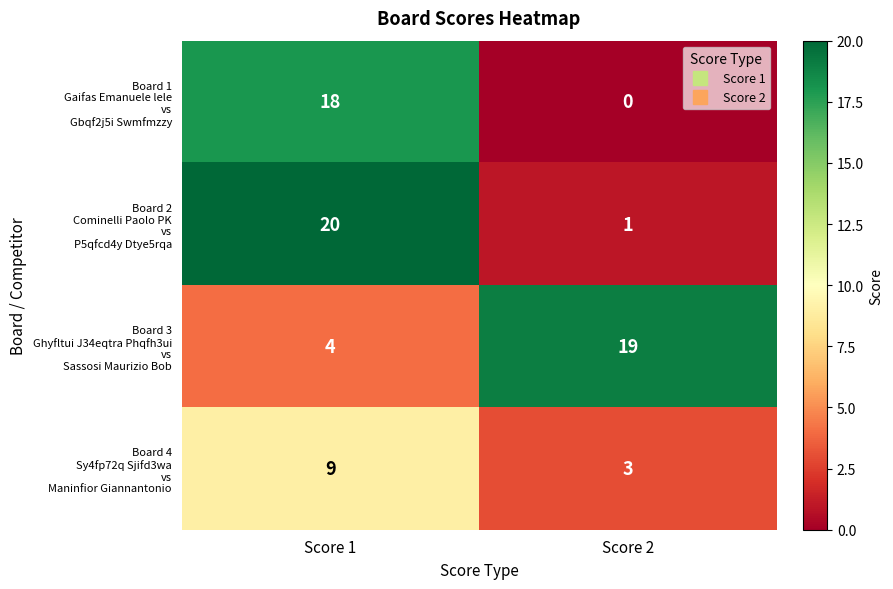

What is the total value across all series at Score 1?

51